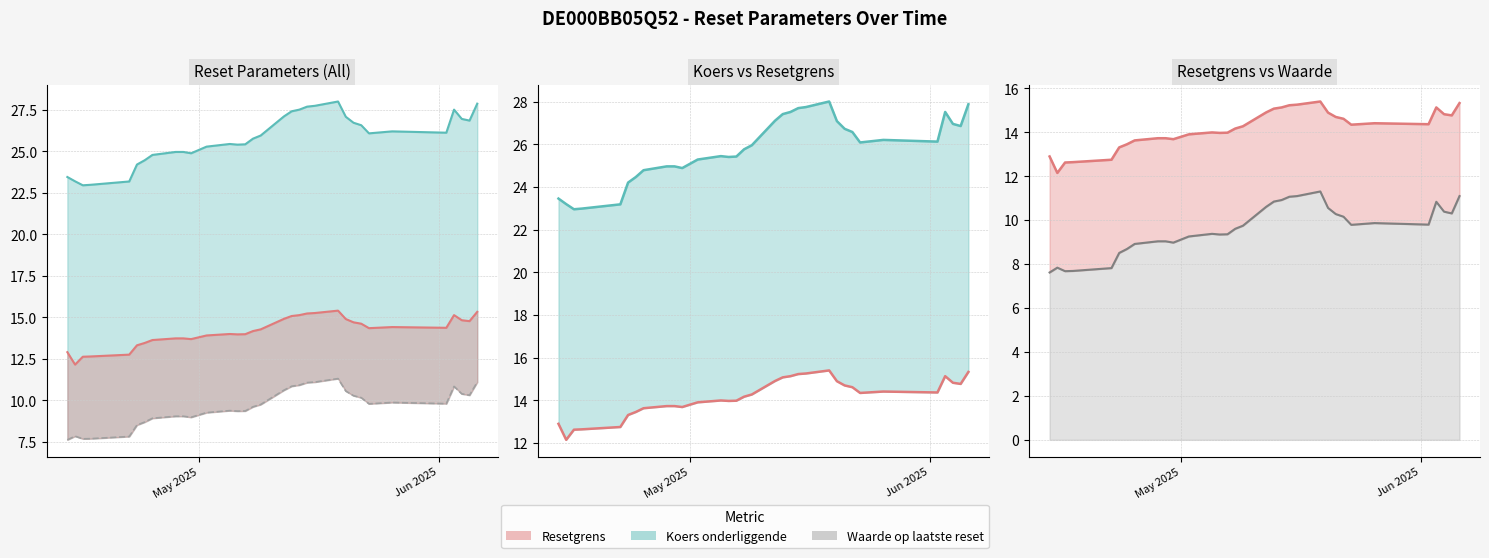

What is the minimum value shown in the chart?

7.6